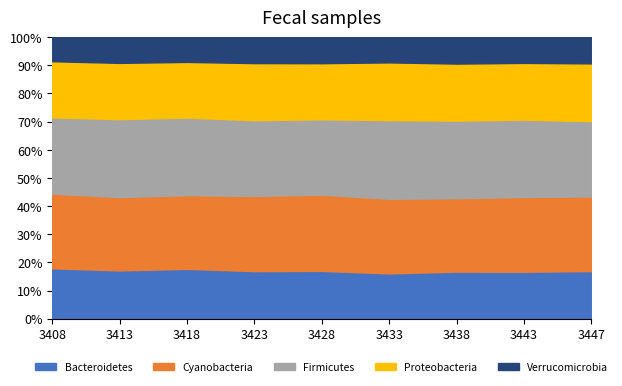

How many data points does each series have?

9